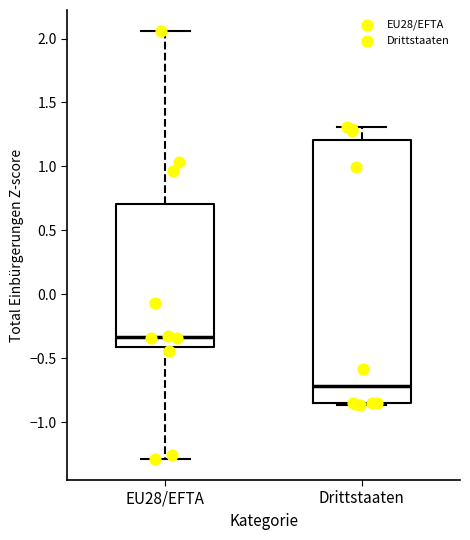

Which box is the tallest, from its lower edge to its upper edge?

Drittstaaten